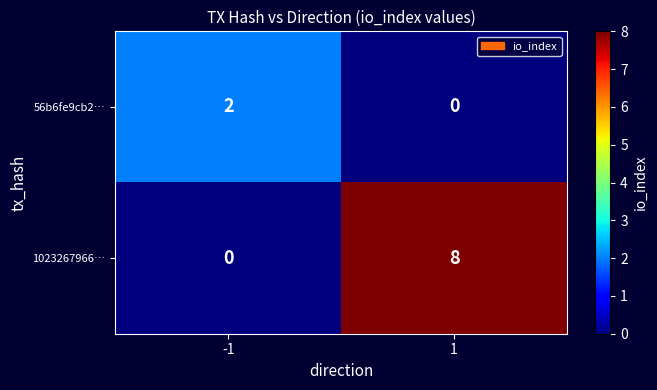

The value of 56b6fe9cb2… at -1 is 2. True or false?

True